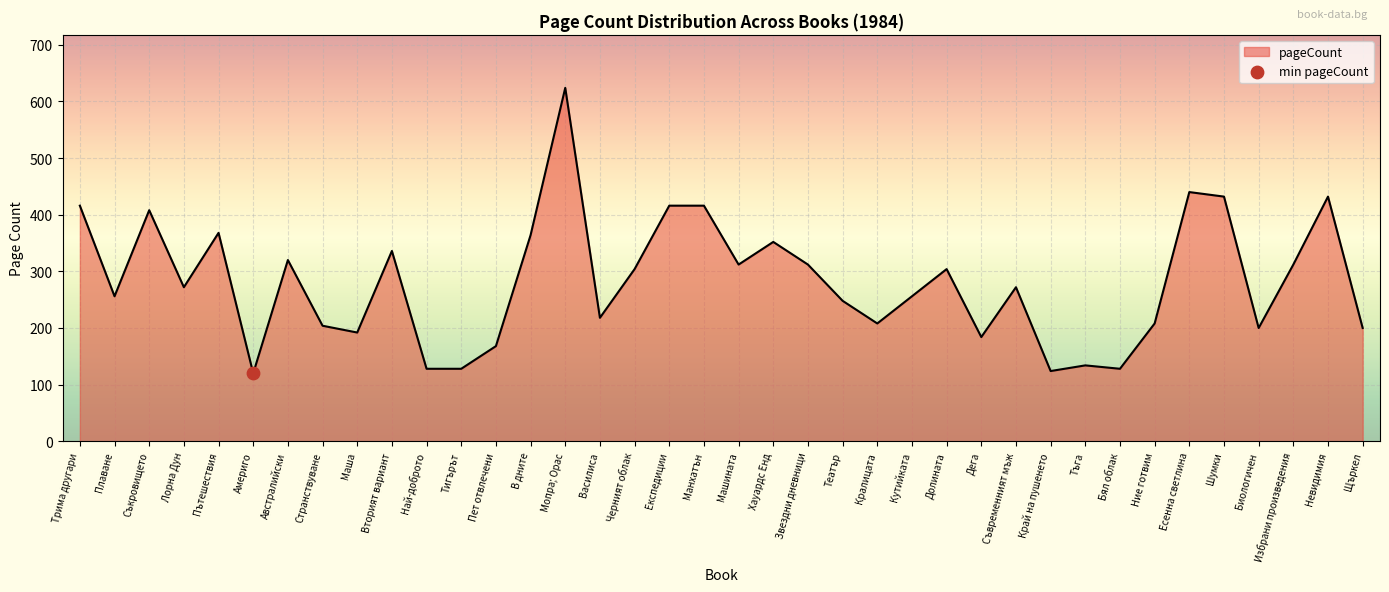

What is the change in value from Плаване to Шумки?

+176